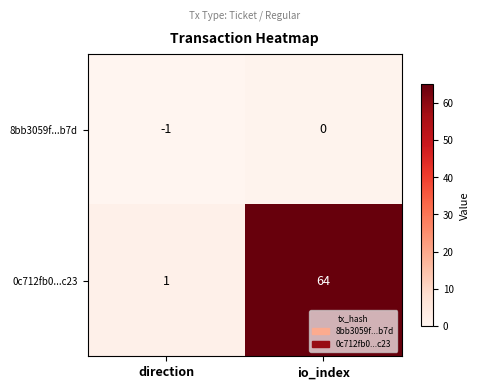

What is the sum of the 0c712fb0...c23 values at direction and io_index?

65